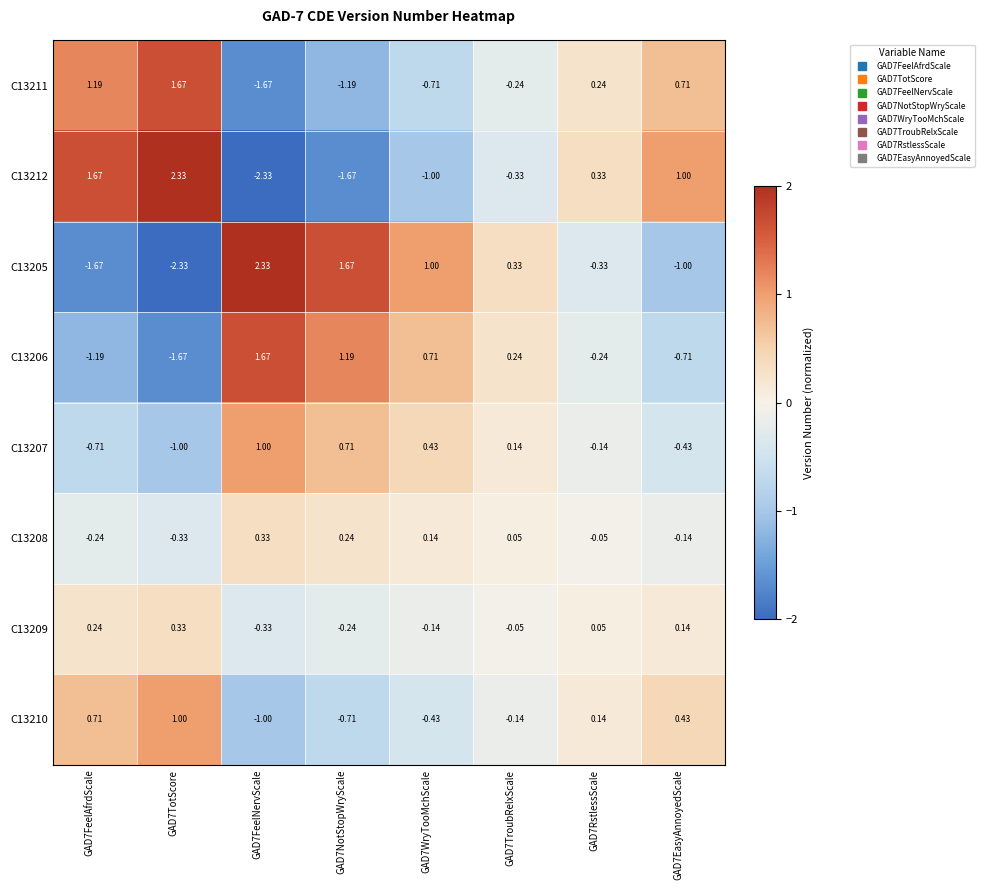

How many data points in C13210 are above 0?

4